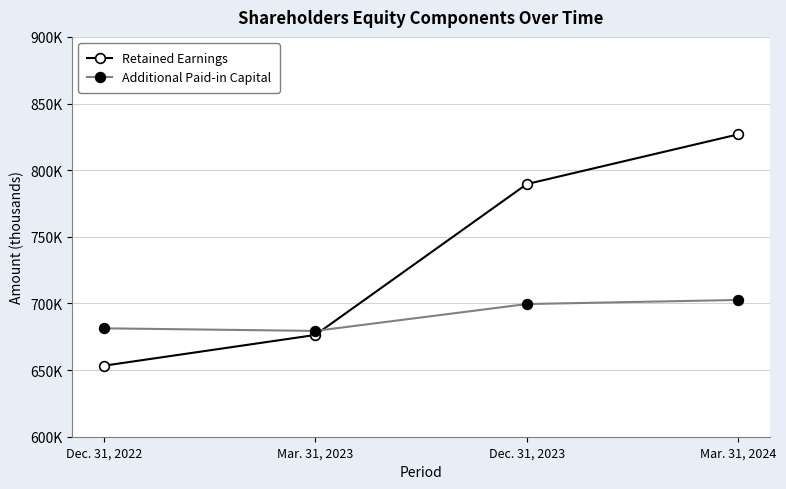

What is the label of the 3rd point from the right?

Mar. 31, 2023